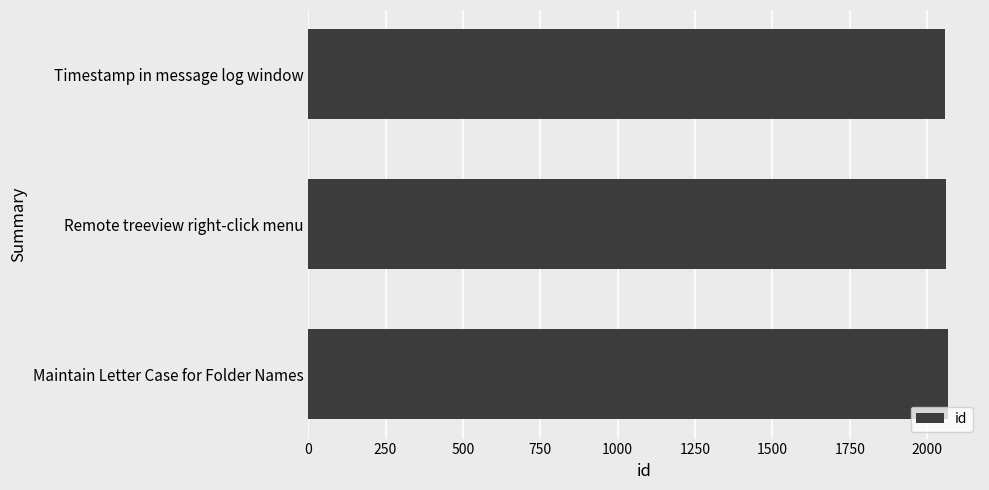

What is the average value?

2062